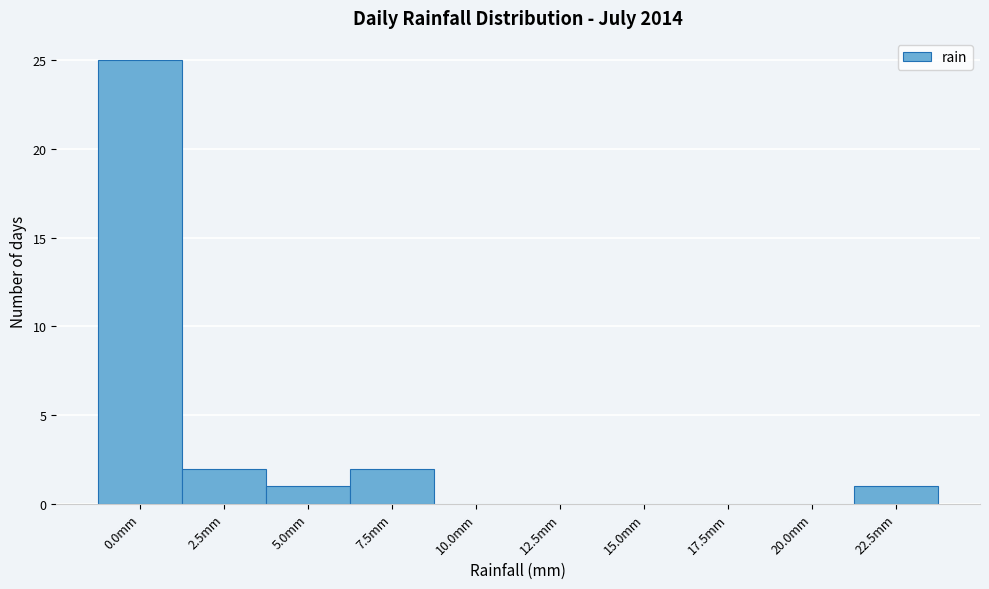

Reading right to left, extract all data points from this chart.

22.5mm=1	20.0mm=0	17.5mm=0	15.0mm=0	12.5mm=0	10.0mm=0	7.5mm=2	5.0mm=1	2.5mm=2	0.0mm=25